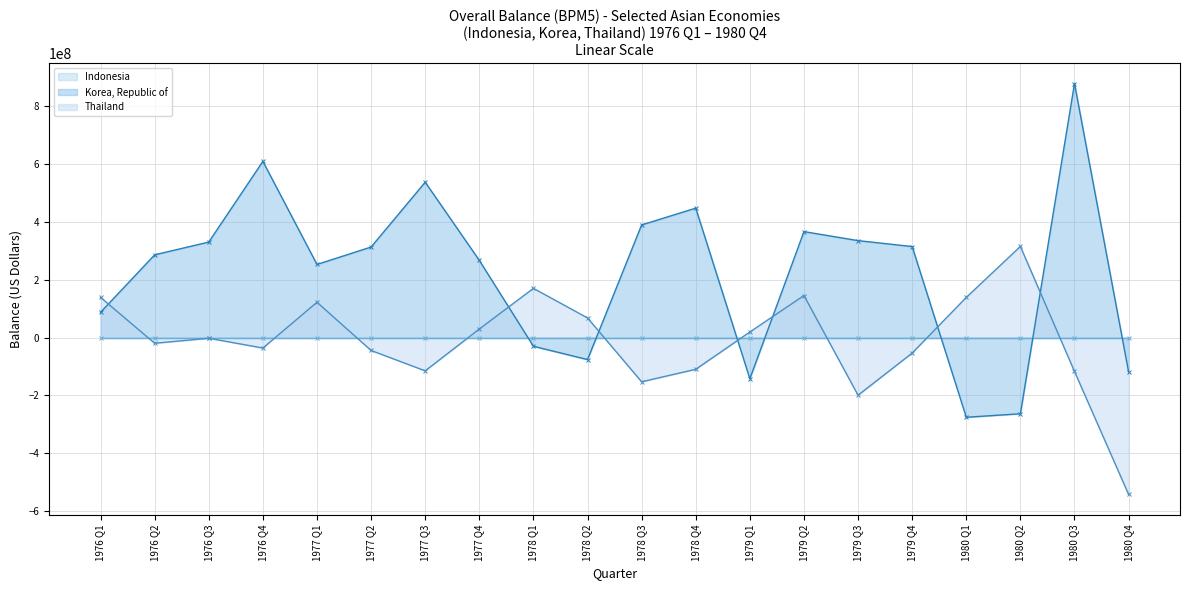

How many positive values does the Korea, Republic of - line series have?

14